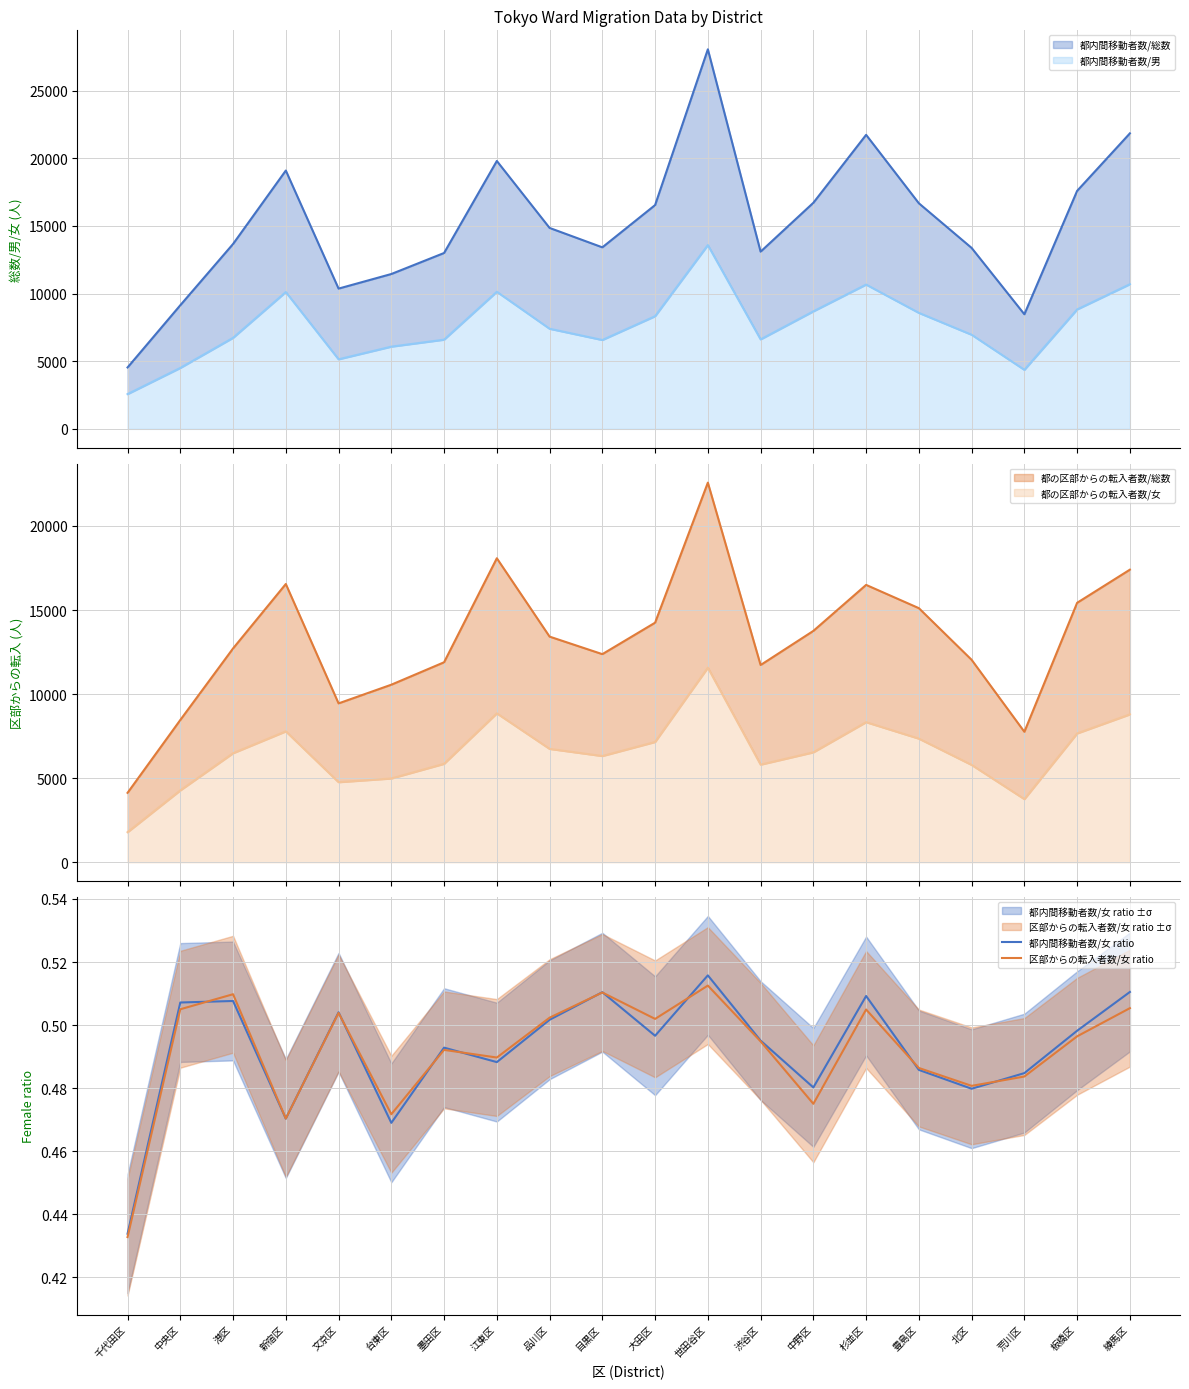

What is the lowest value of the 区部からの転入者数/女 ratio series?

0.4